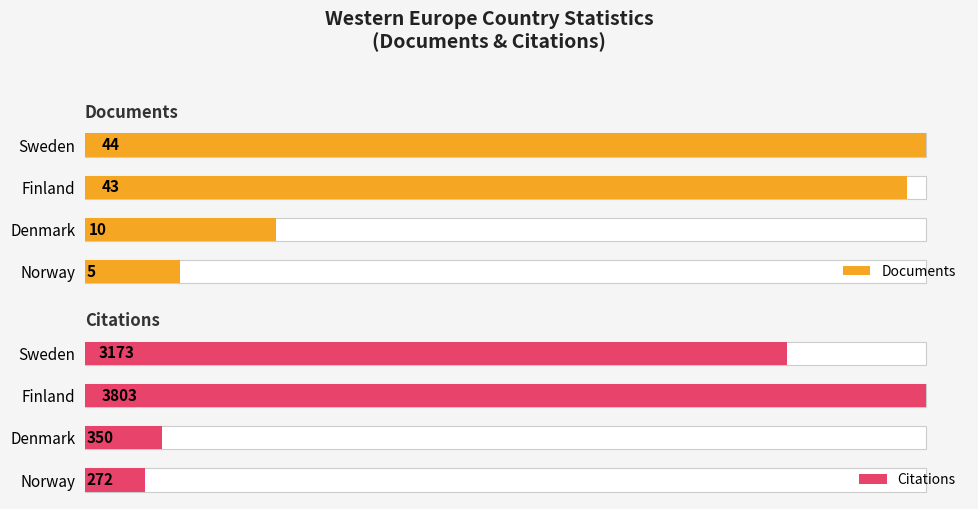

True or false: Citations has a value of 272 at Norway.

True